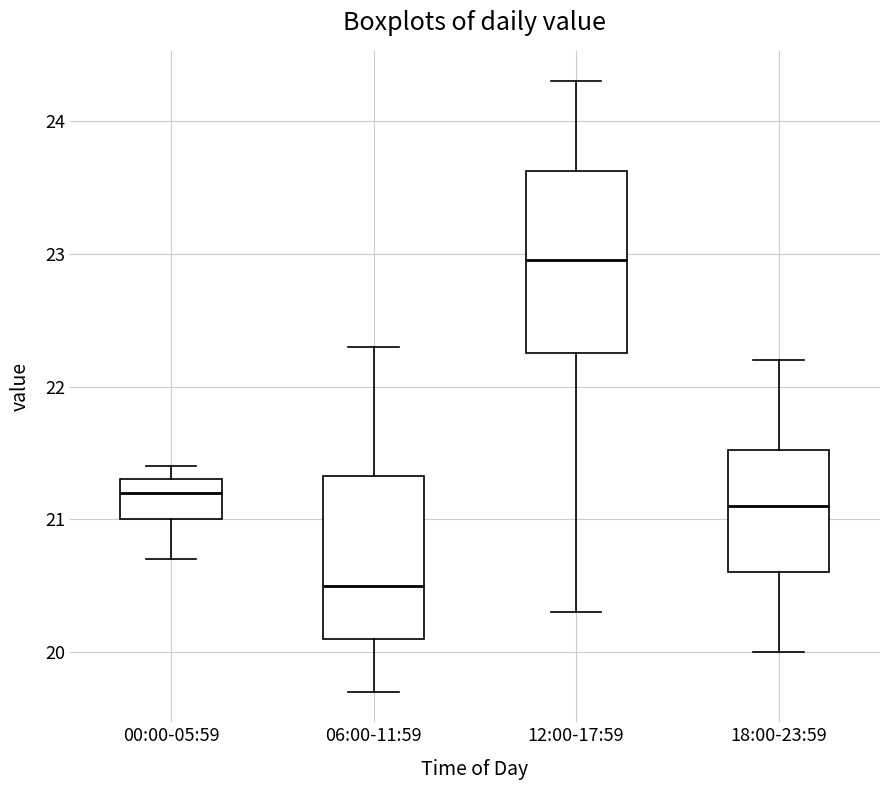

Reading left to right, transcribe this box plot: for each box, give where its median line is, the range the box spans, and where its two whiskers end, as read against the y-axis. The values are not printed on the chart, so give them approximately, as read against the axis.

00:00-05:59: median 21.2, box 21.0 to 21.3, whiskers 20.7 to 21.4
06:00-11:59: median 20.5, box 20.1 to 21.3, whiskers 19.7 to 22.3
12:00-17:59: median 23.0, box 22.3 to 23.6, whiskers 20.3 to 24.3
18:00-23:59: median 21.1, box 20.6 to 21.5, whiskers 20.0 to 22.2